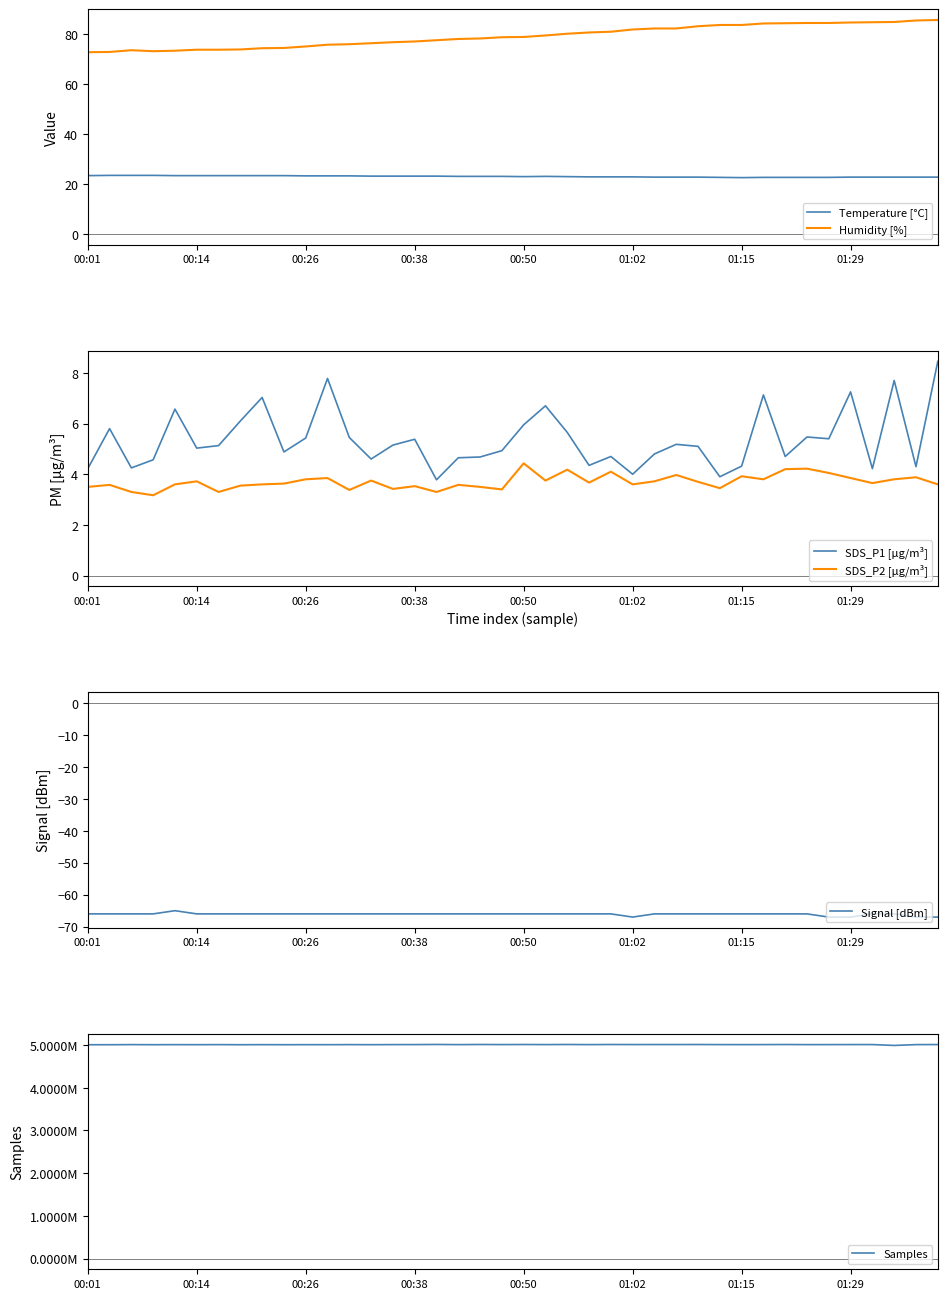

The SDS_P1 [µg/m³] series shows 8.5 at 34. True or false?

False